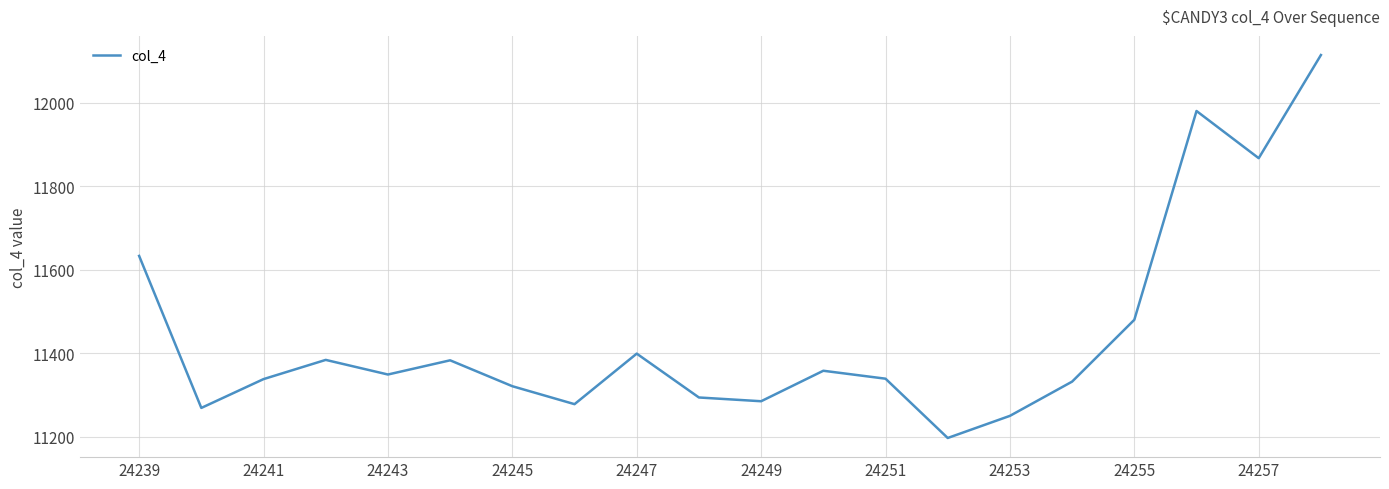

What is the greatest value displayed?

12114